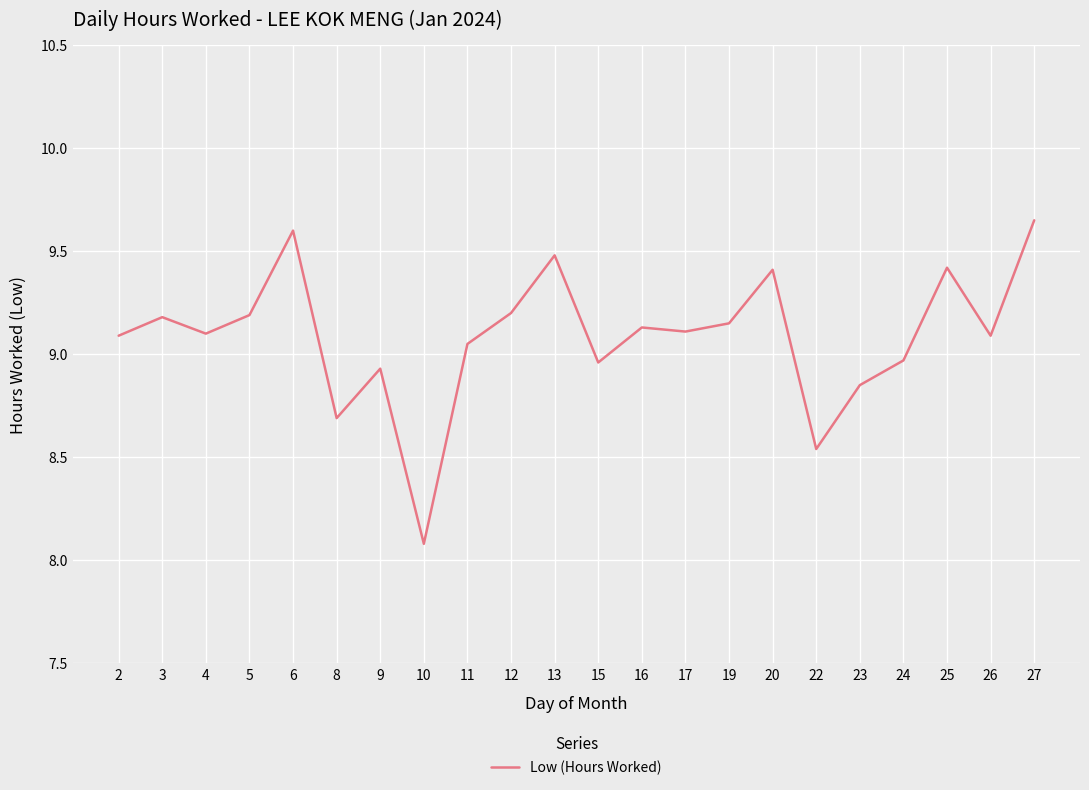

Approximately how many times larger is the value at 9 compared to 20?

0.9